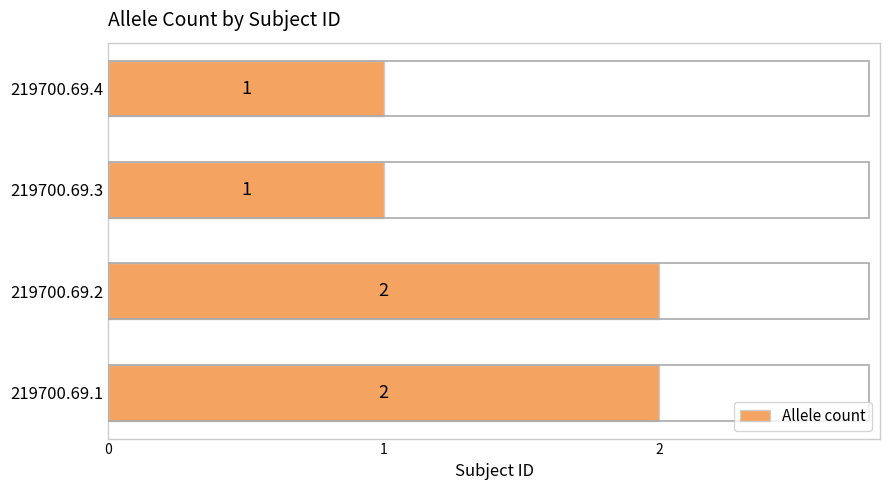

Between 219700.69.1 and 219700.69.3, which is larger?

219700.69.1